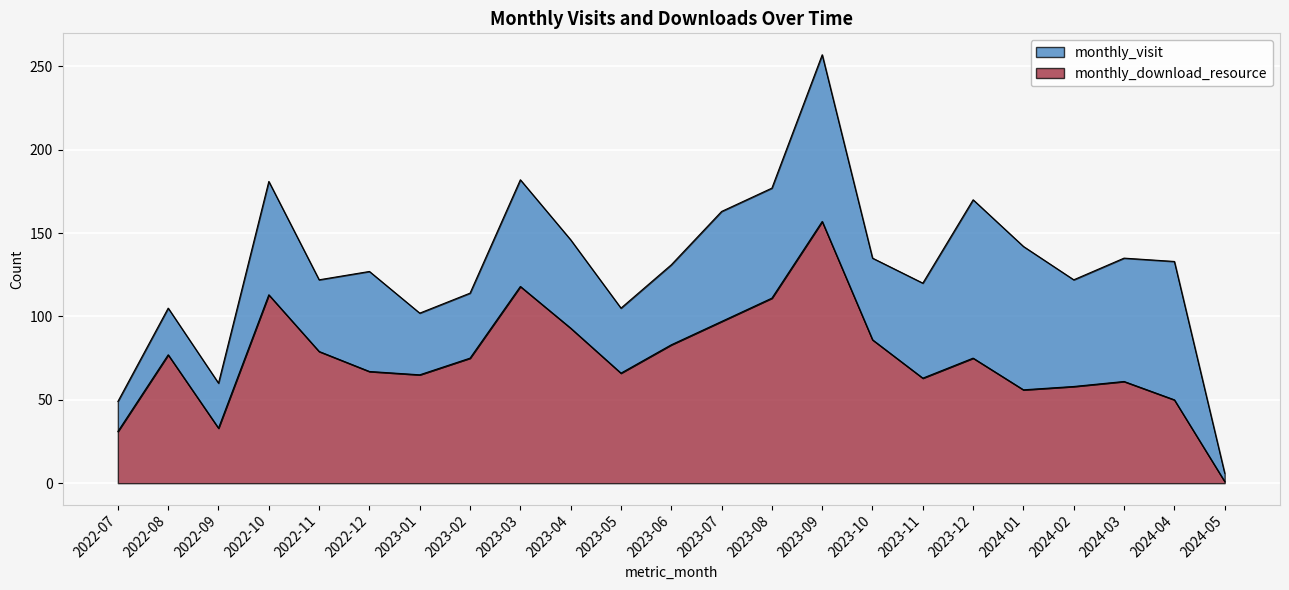

What is the average value?

75